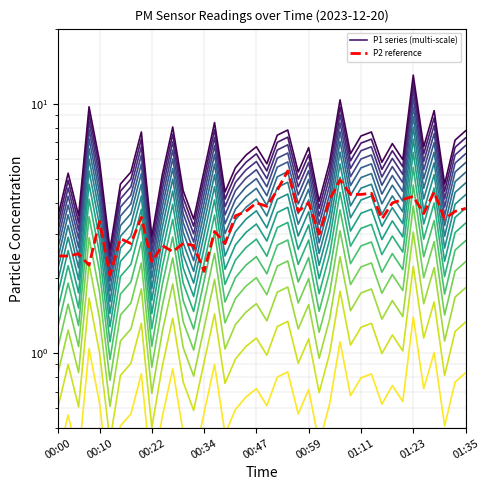

Which has a higher value, 33 or 12?

33